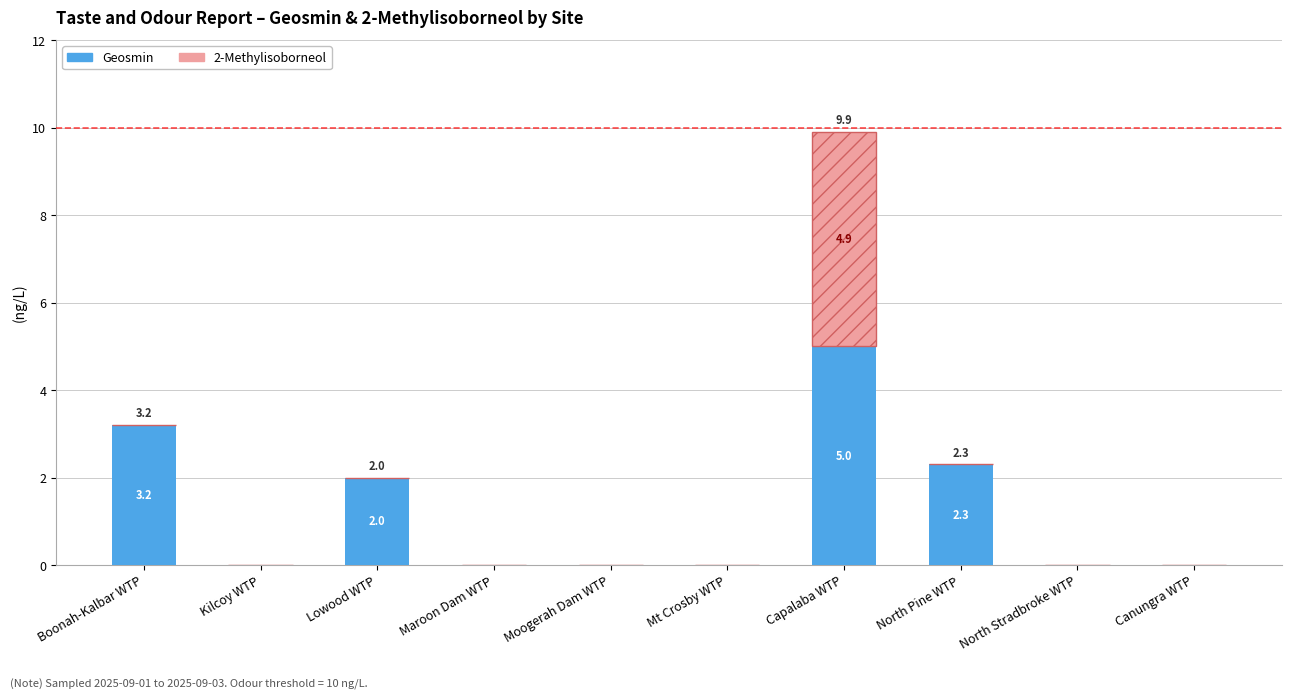

Are the bars grouped side by side (vs. stacked)?

No